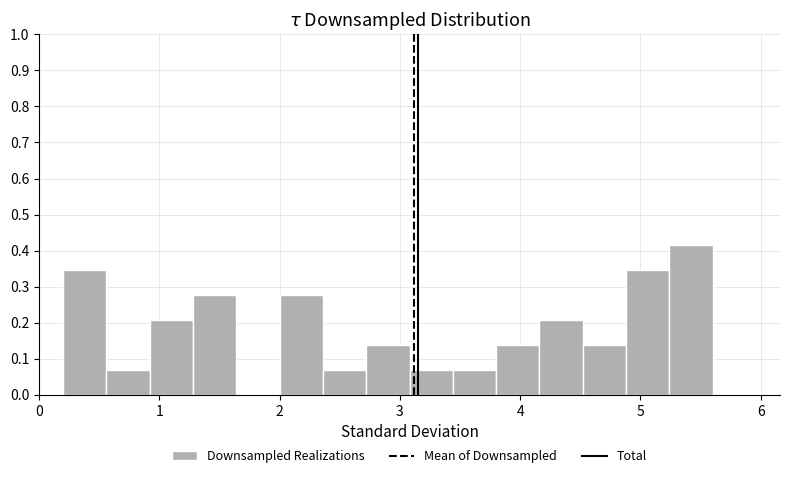

Around what value on the x-axis is the tallest bar? Give the approximate position of its centre, as read against the axis.

5.4